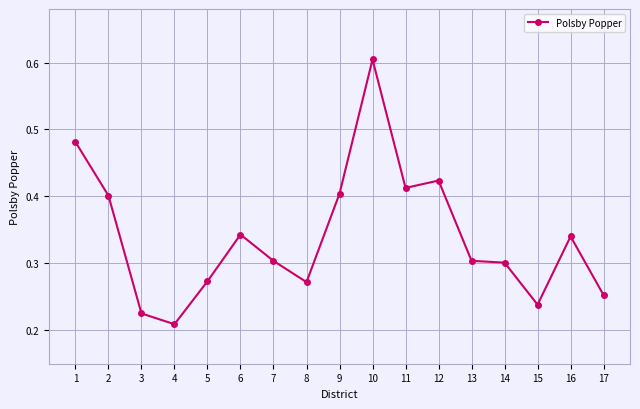

The value at 9 is 0.1. True or false?

False